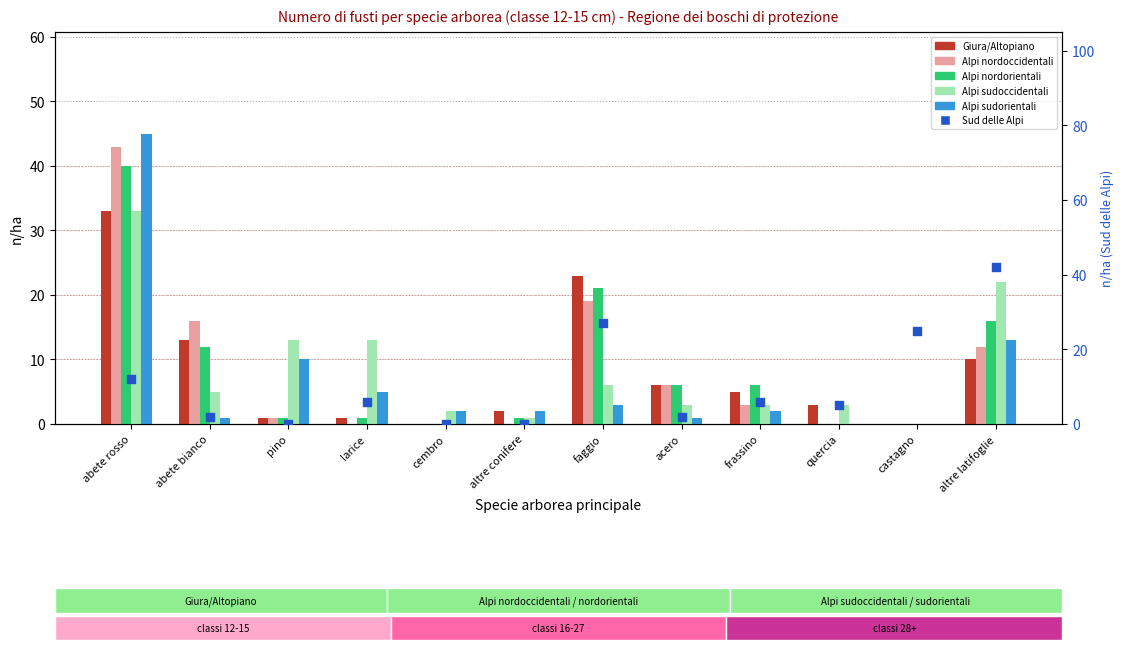

Which series reaches the maximum Y coordinate?

Alpi sudorientali